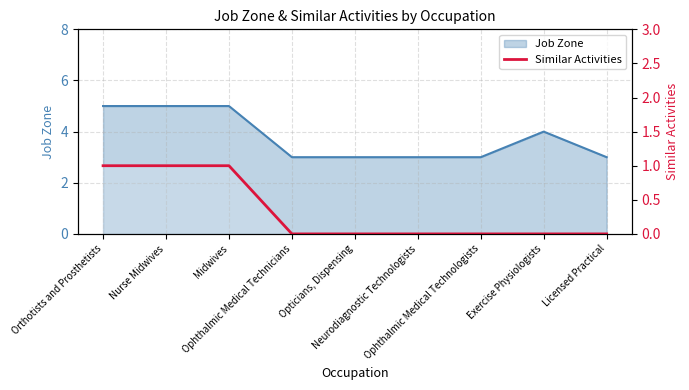

Count the values in the range 0 to 1.

9